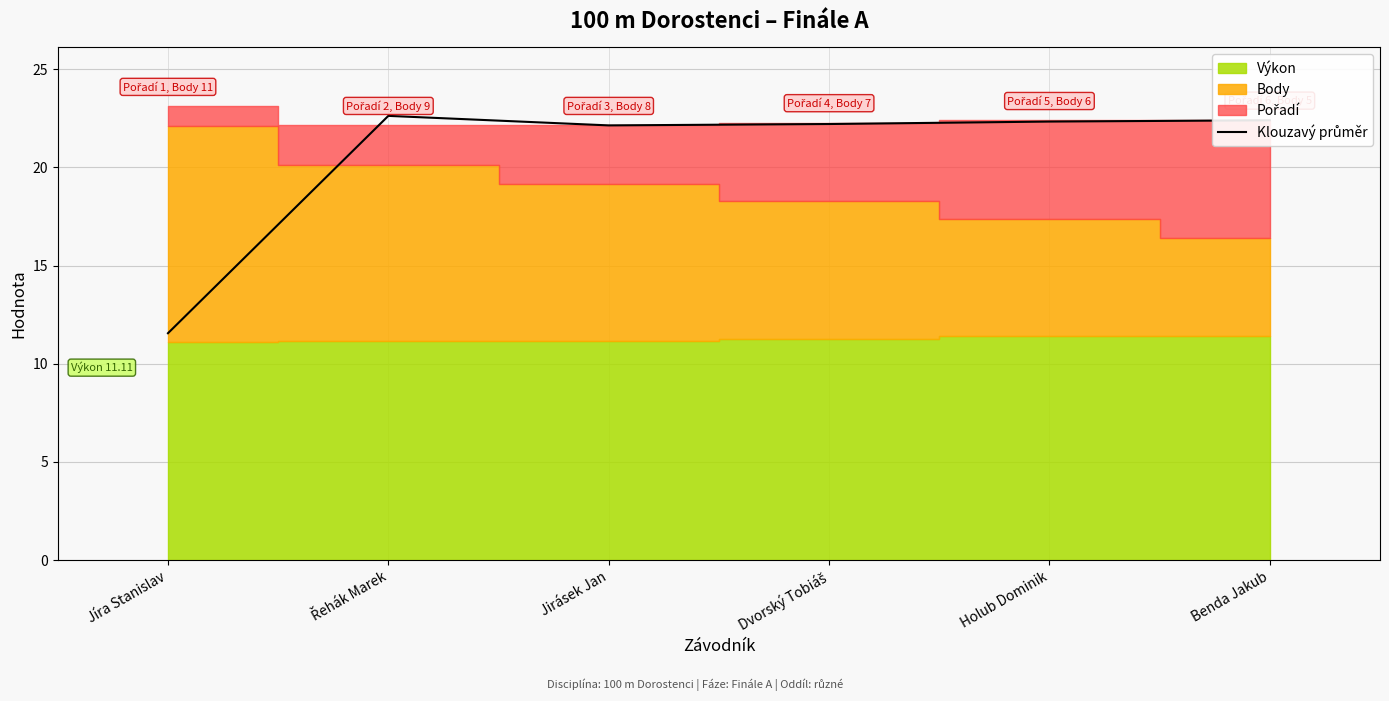

What is the label of the 6th point from the right?

Jíra Stanislav